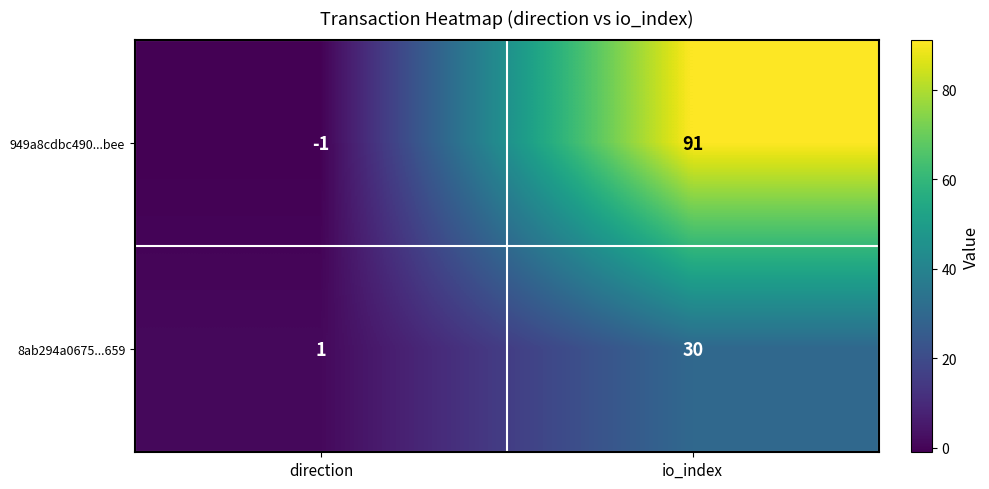

Which series has the largest total across all categories?

949a8cdbc490...bee